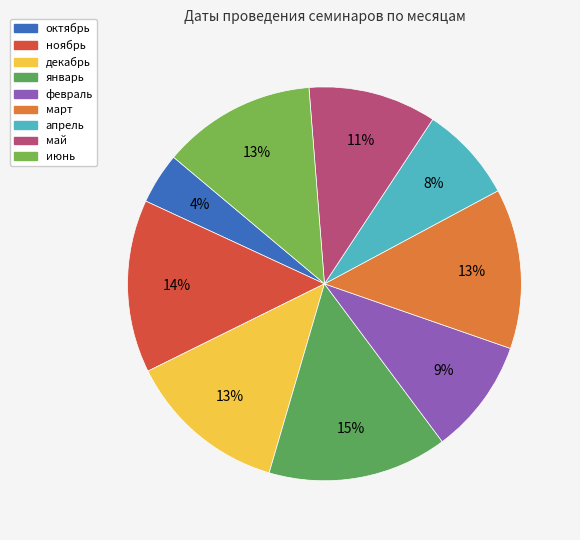

The ноябрь slice represents 14% of the pie. True or false?

True